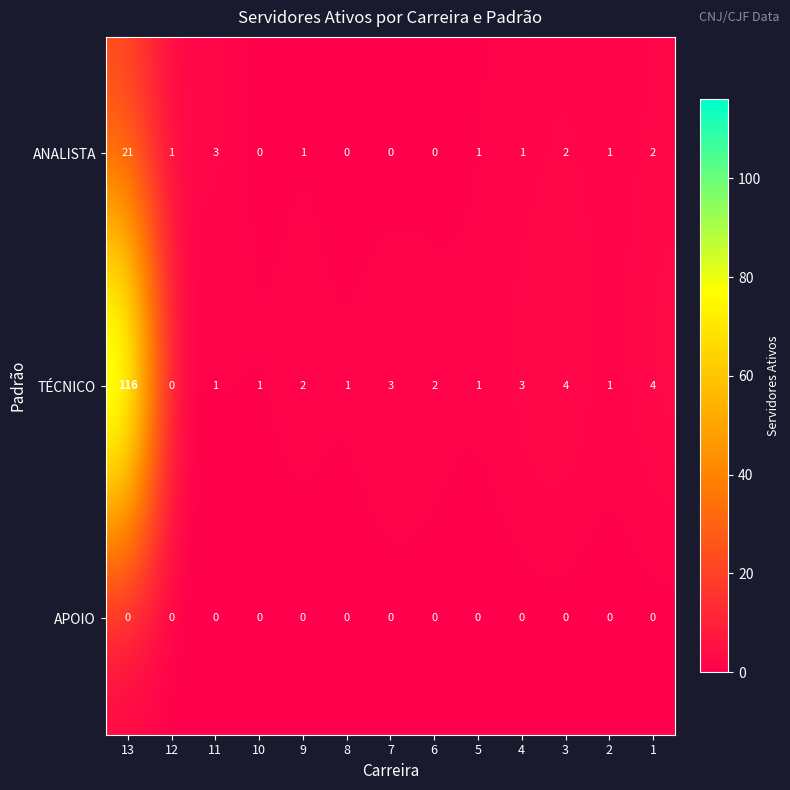

Is the value of TÉCNICO at 11 greater than the value of APOIO at 11?

Yes